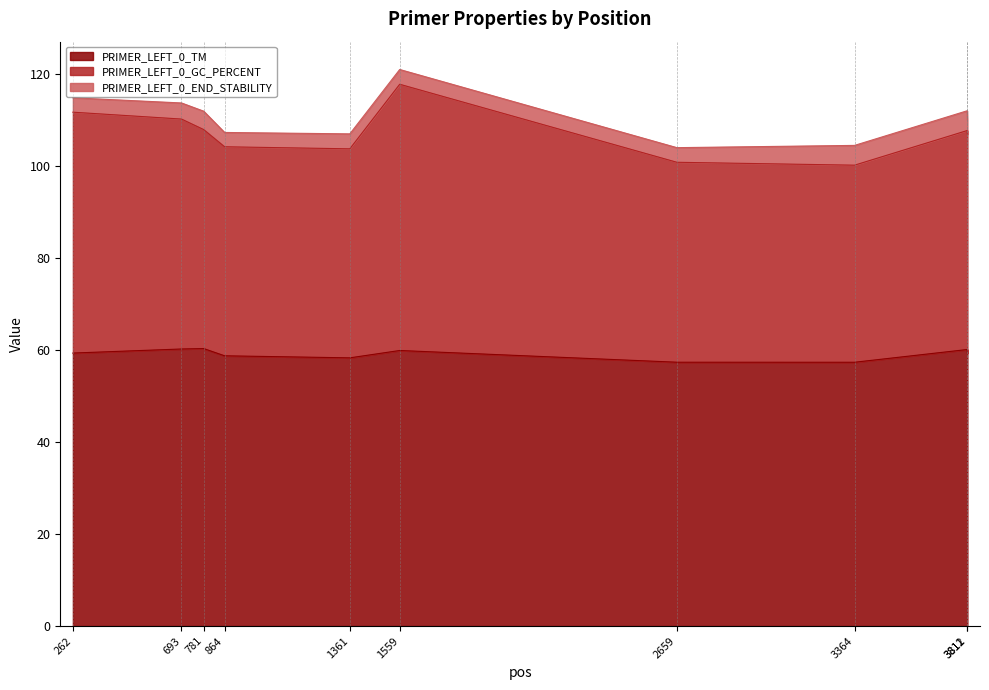

Which has a higher value, 864 or 693?

693